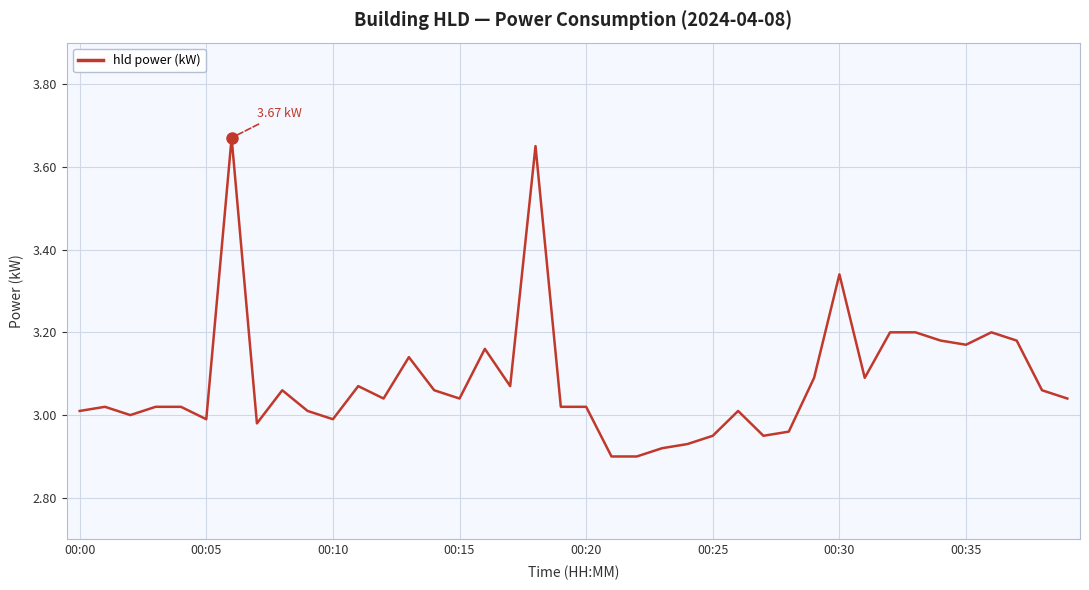

What is the difference between the maximum and minimum values?

0.8